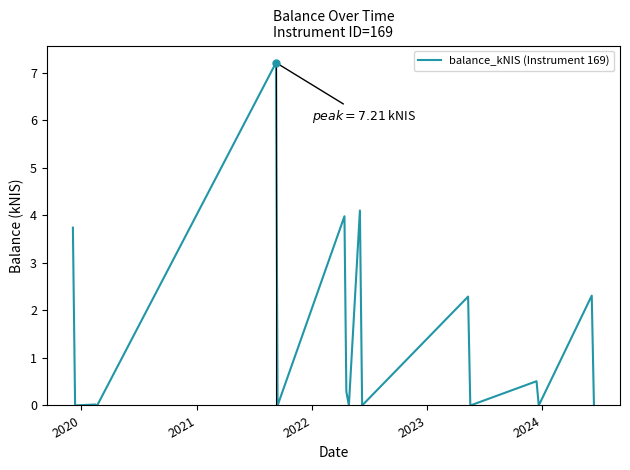

What is the difference between the maximum and minimum values?

7.2